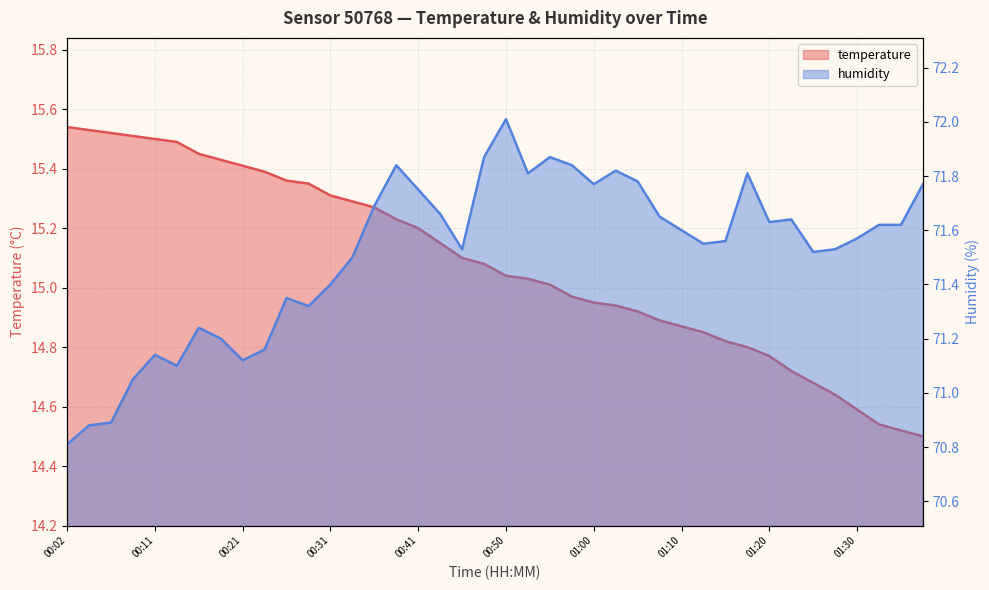

True or false: temperature and humidity intersect in this chart.

False